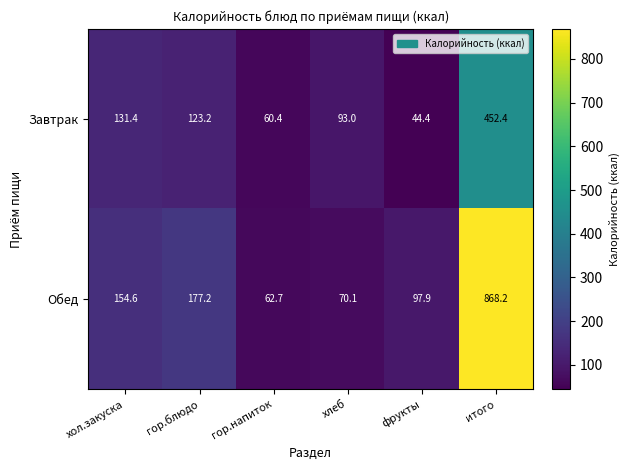

Which label corresponds to the largest value in the chart?

итого